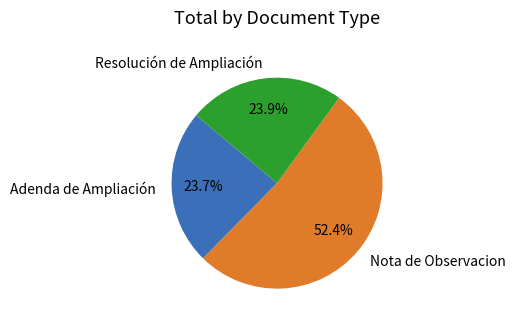

Is it true that Nota de Observacion is 40% of the pie?

False